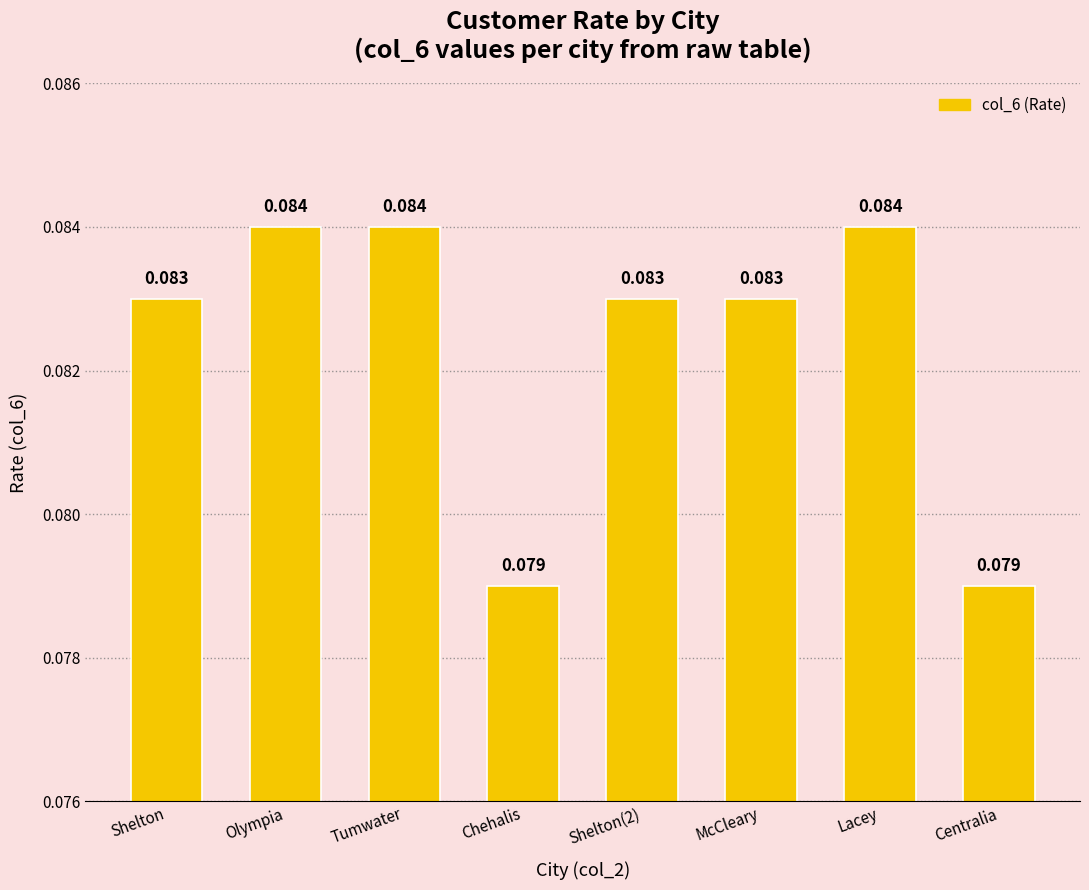

What is the label of the 1st bar from the right?

Centralia